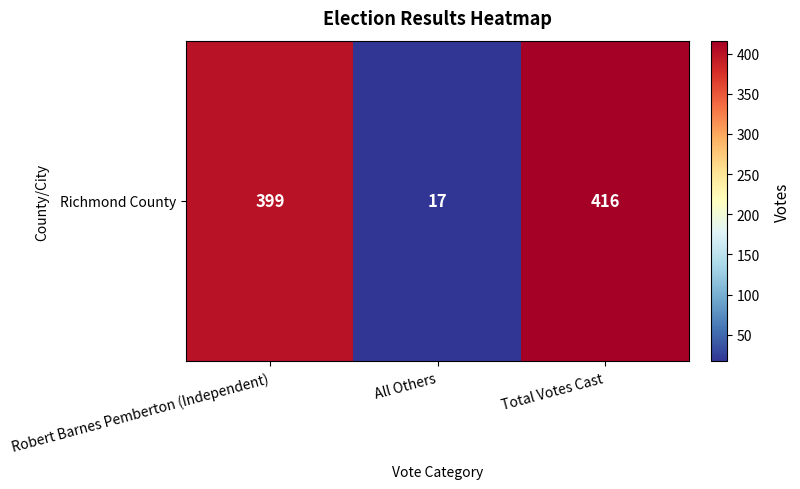

How many categories are shown in the chart?

3